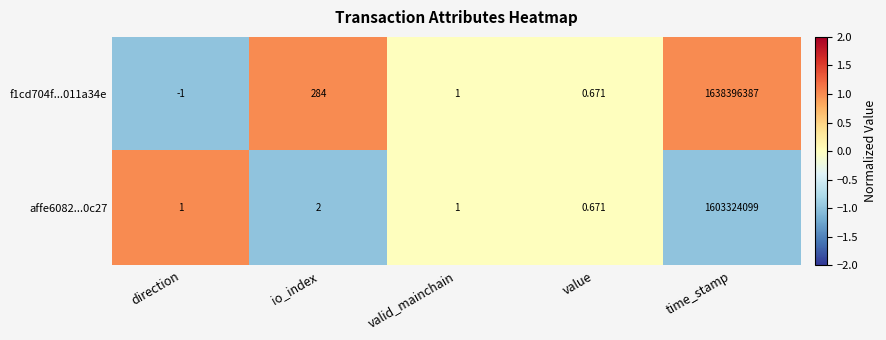

Between value and time_stamp, which series saw the biggest shift?

f1cd704f...011a34e